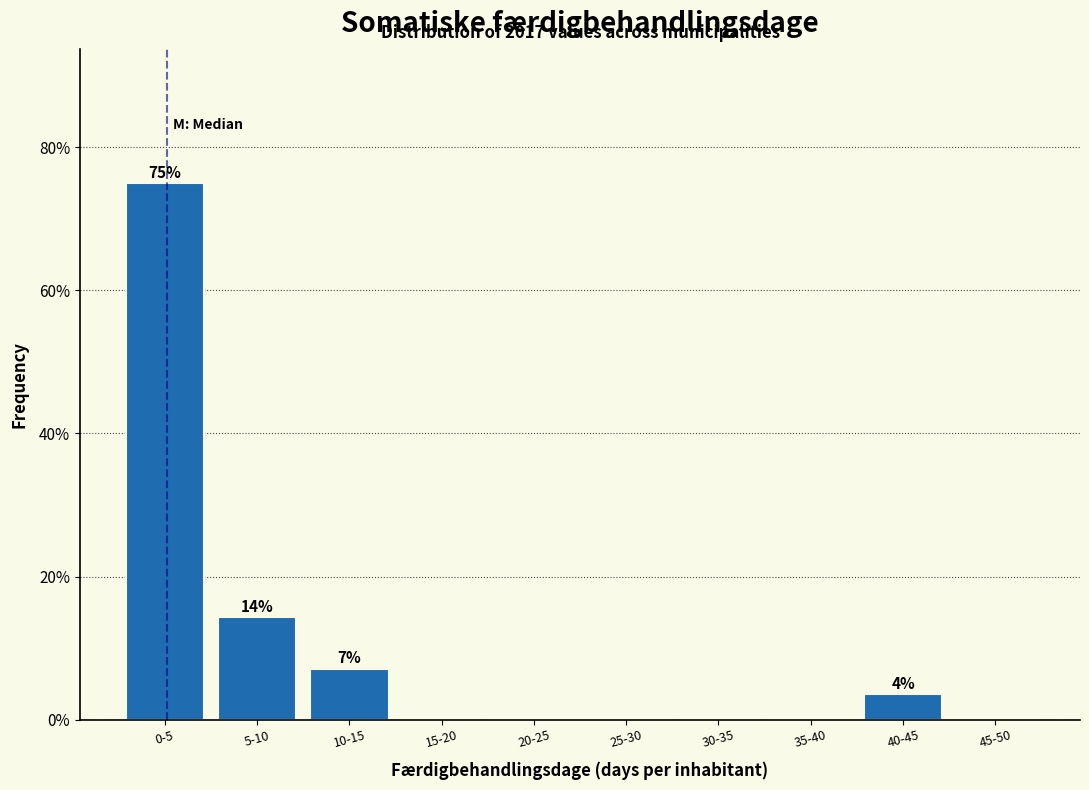

Reading right to left, extract all data points from this chart.

45-50=0.0	40-45=3.6	35-40=0.0	30-35=0.0	25-30=0.0	20-25=0.0	15-20=0.0	10-15=7.1	5-10=14.3	0-5=75.0